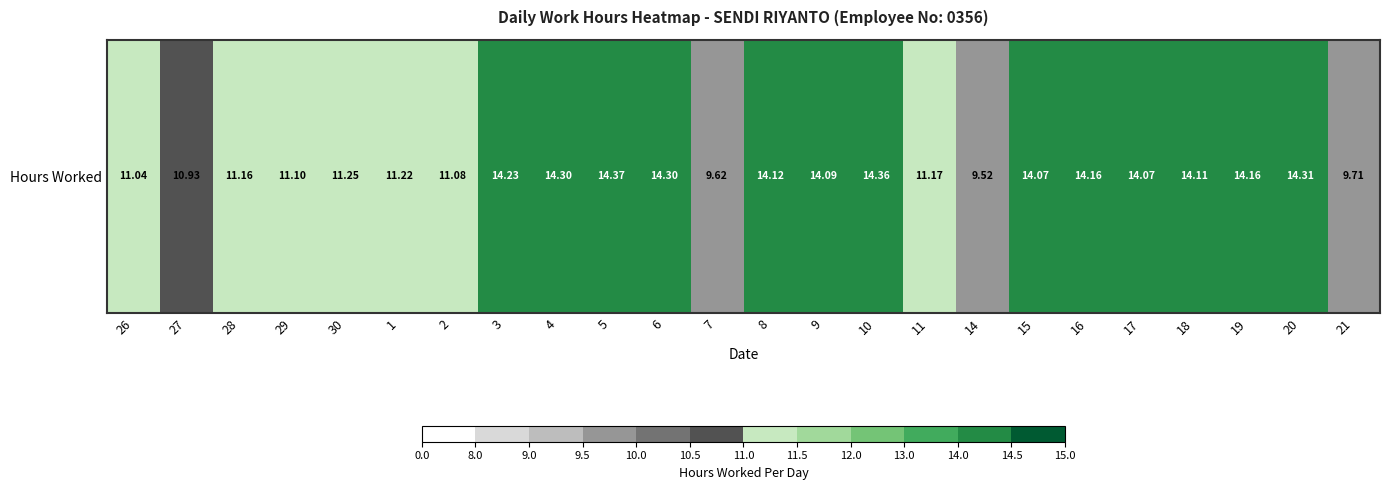

What is the difference between the values at 17 and 28?

2.9